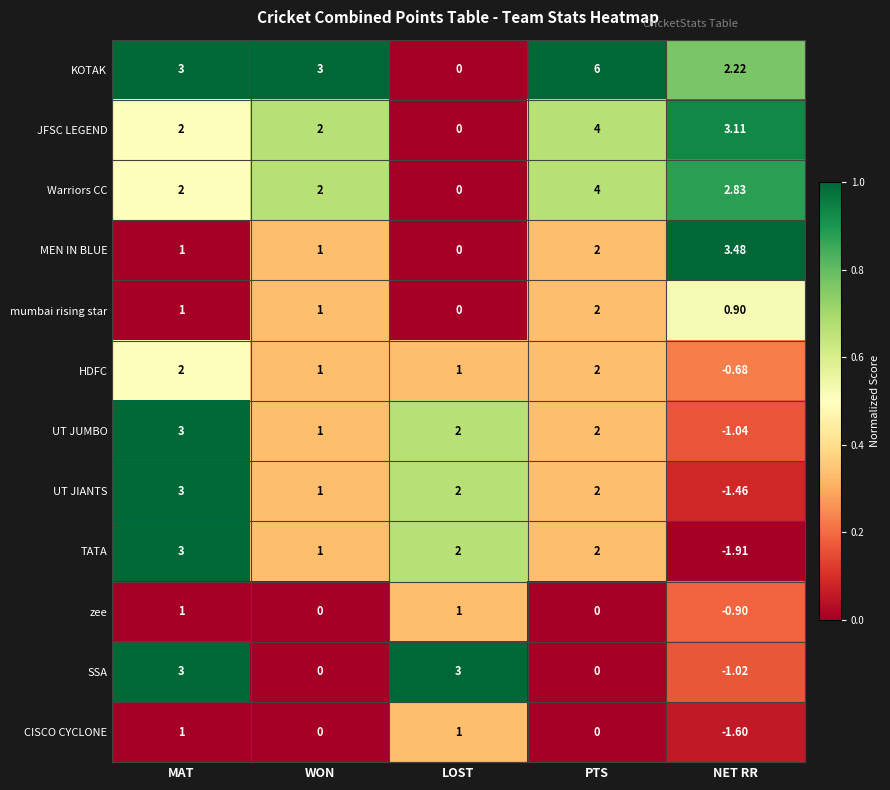

Which series changed the most between WON and PTS?

KOTAK